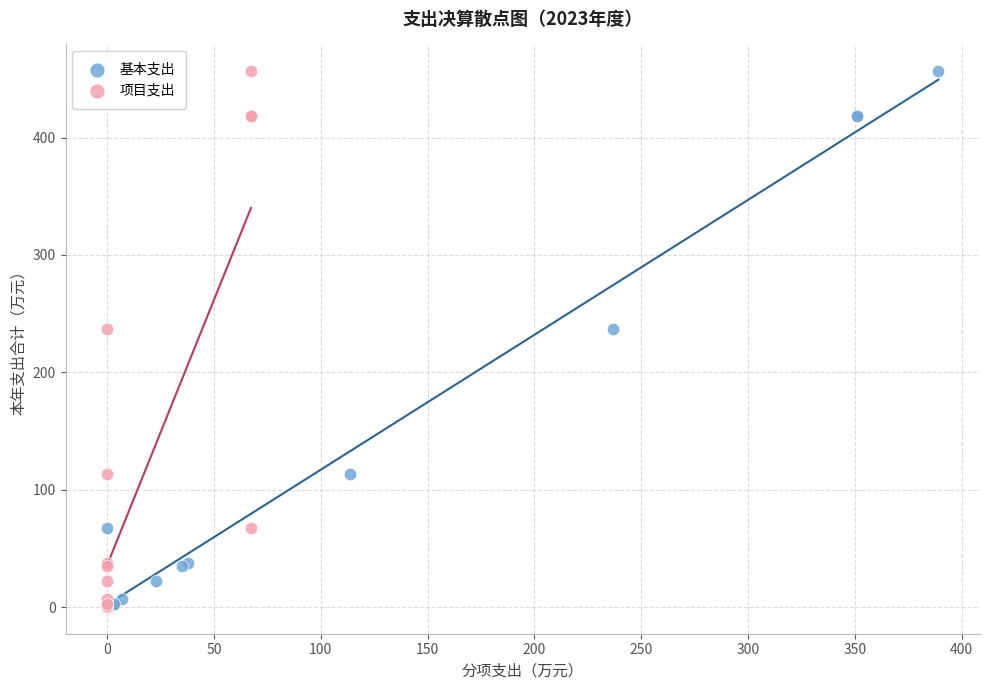

What are all the series names shown in the legend?

基本支出, 项目支出